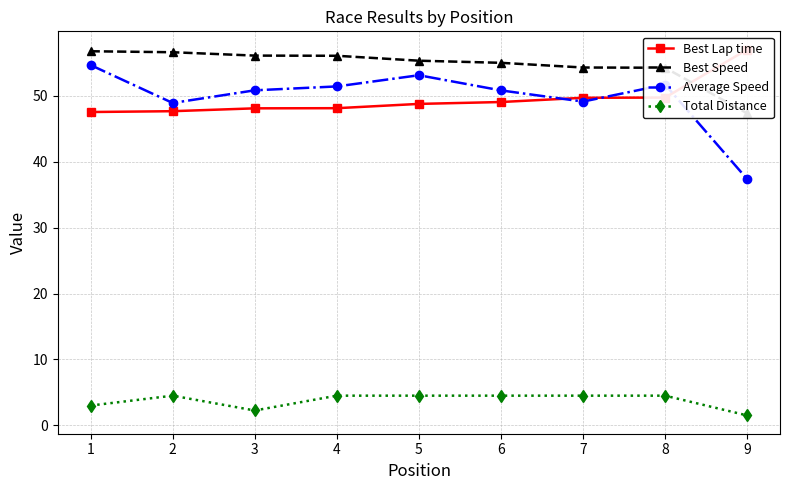

How many data points in Total Distance are above 4?

6